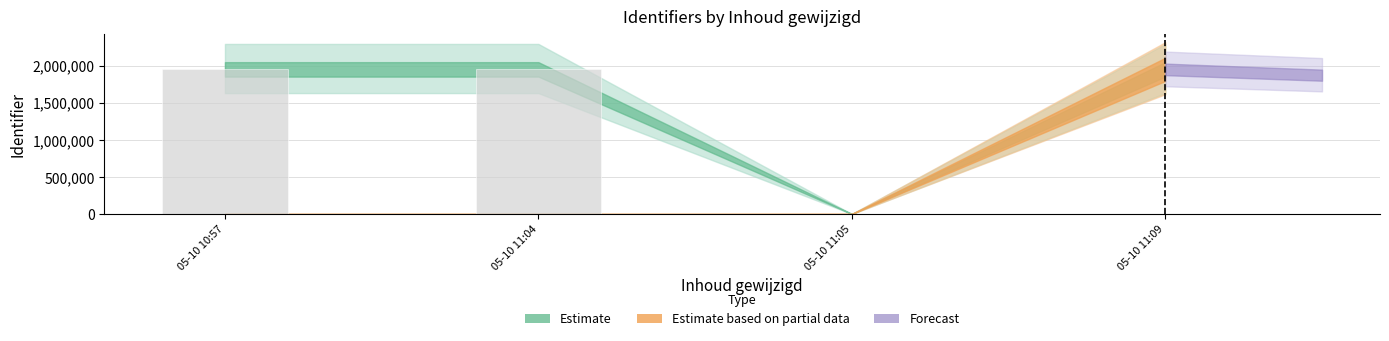

Is it true that the value at 05-10 11:05 is 0?

True